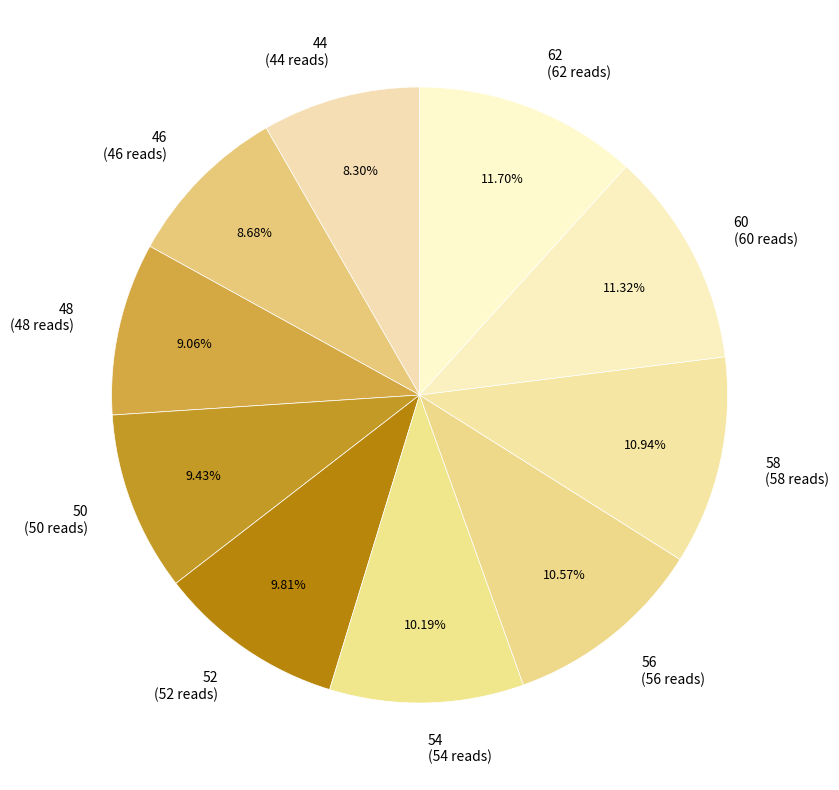

To the nearest percent, what is the combined percentage of 58 and 52?

21%